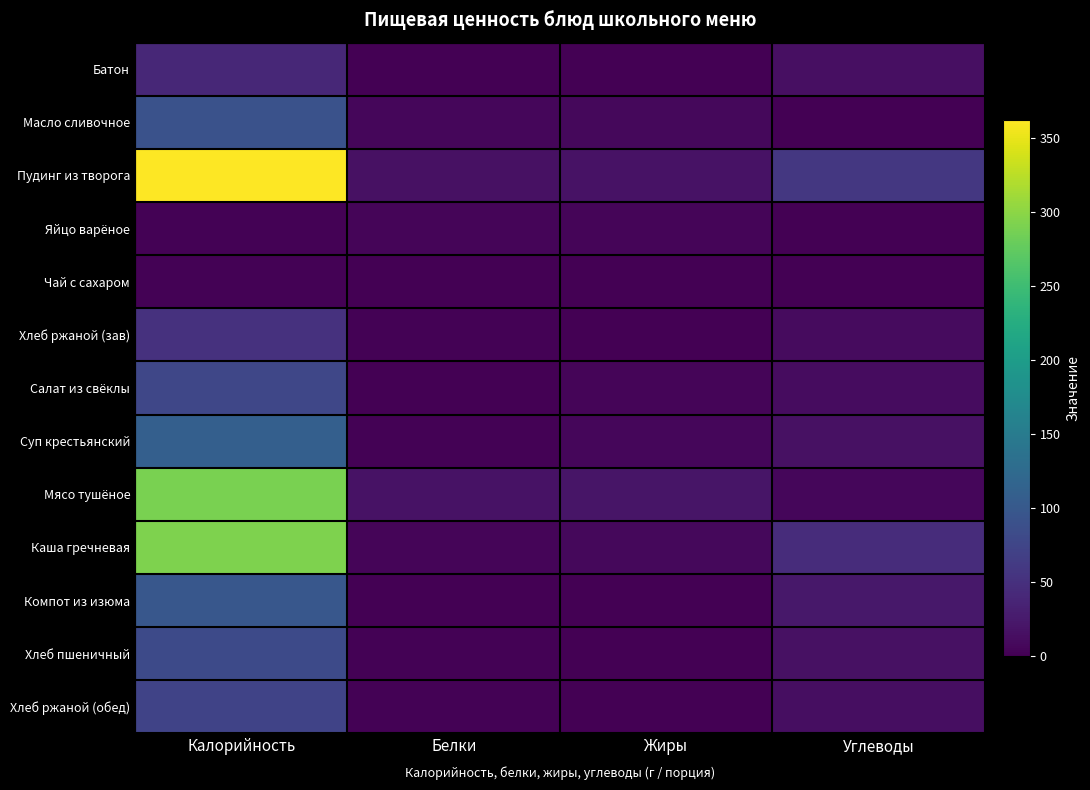

Rank the series at Калорийность from highest to lowest value.

Пудинг из творога, Каша гречневая, Мясо тушёное, Суп крестьянский, Компот из изюма, Масло сливочное, Хлеб пшеничный, Салат из свёклы, Хлеб ржаной (обед), Хлеб ржаной (зав), Батон, Чай с сахаром, Яйцо варёное